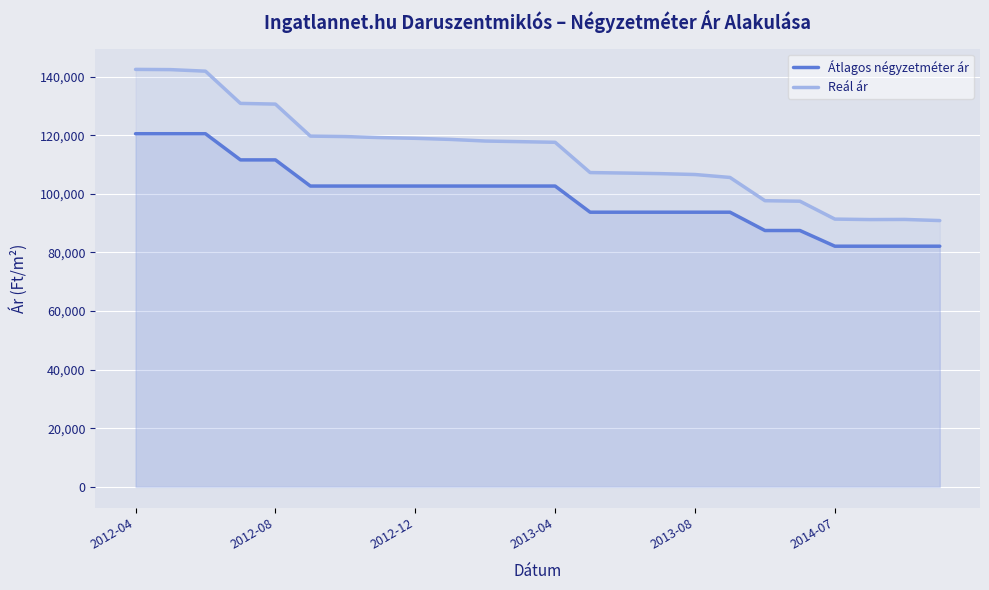

Is it true that Reál ár equals 168585 at 11?

False